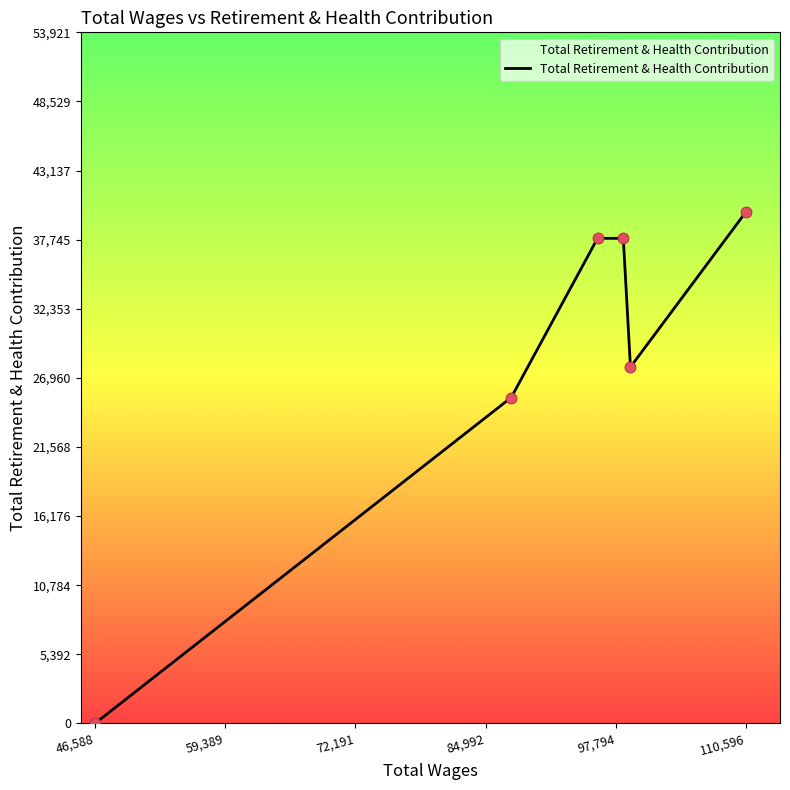

What is the maximum value shown in the chart?

39942